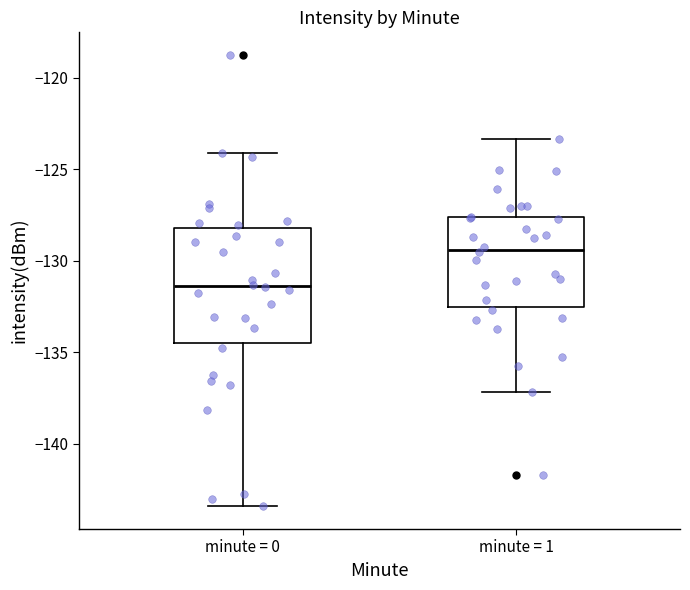

Which box has the lowest median line?

minute = 0